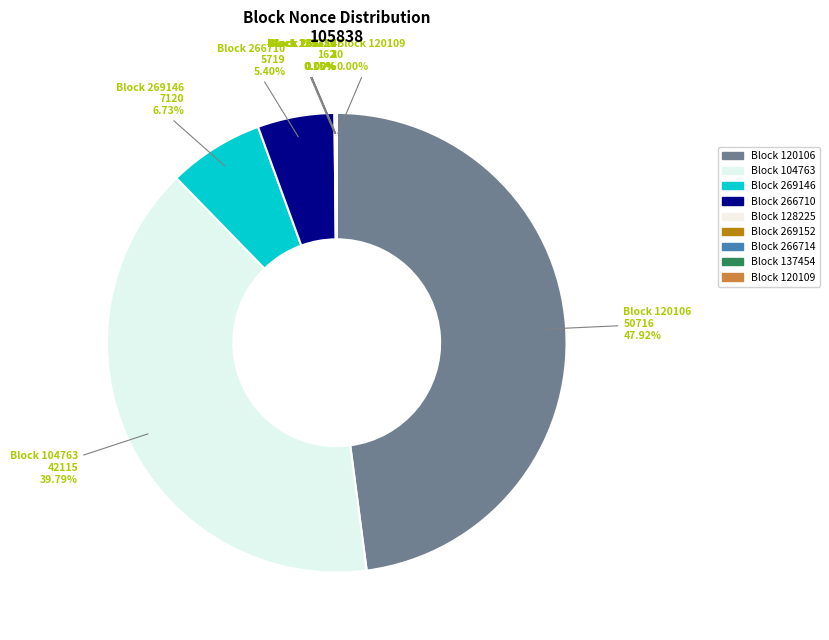

To the nearest percent, what is the combined percentage of 266714 and 104763?

40%